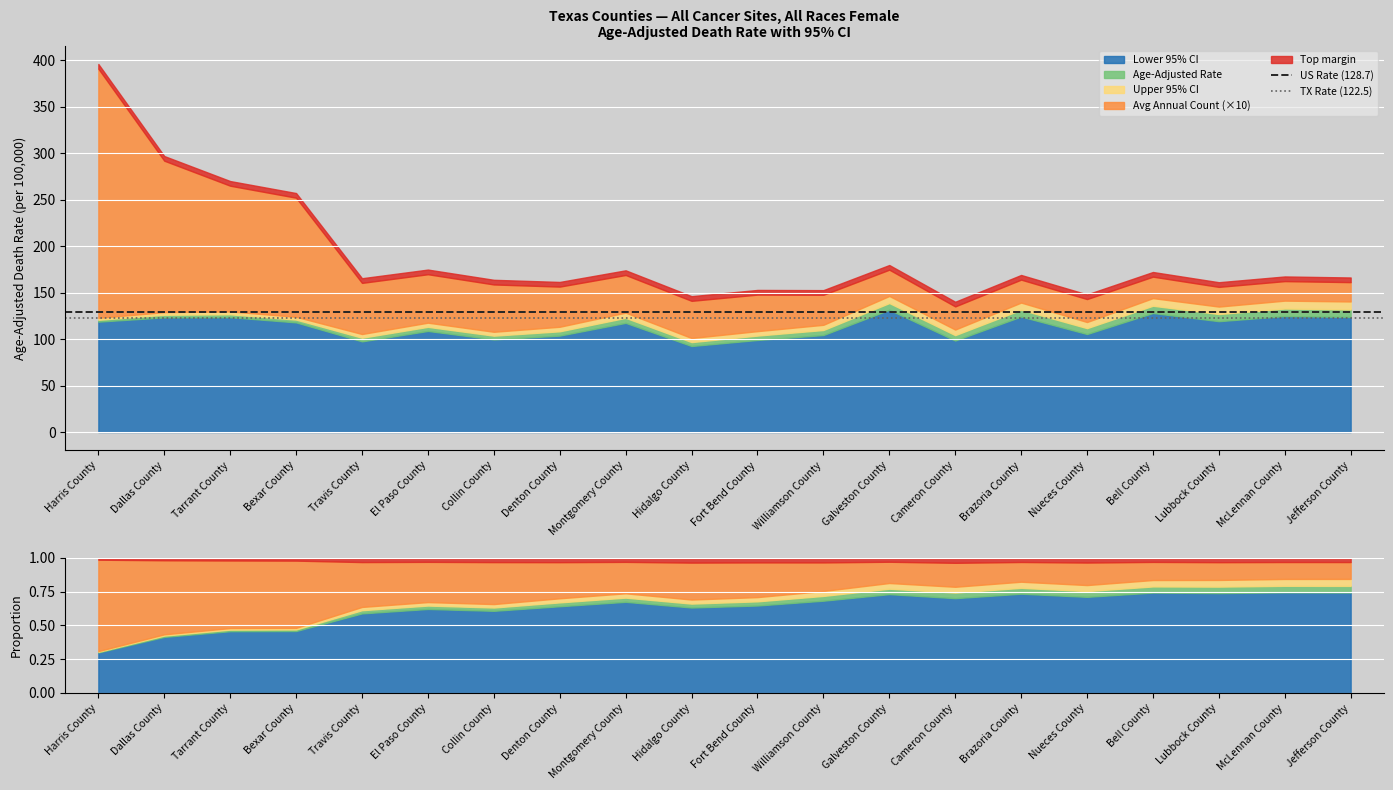

At which category is the sum across all series the highest?

Harris County